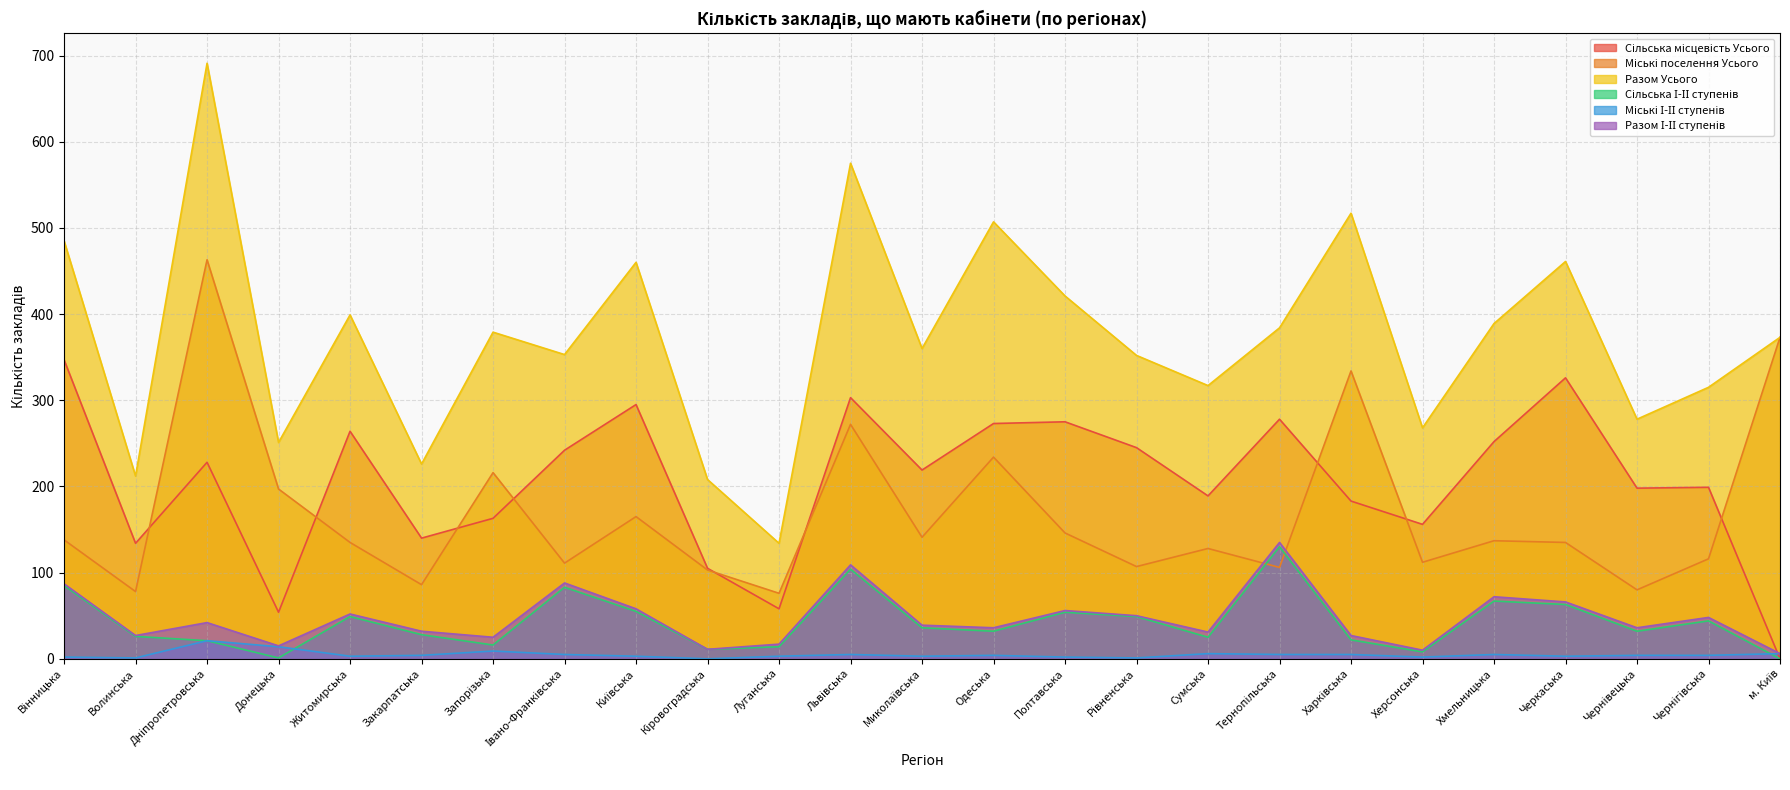

What is the value of the Сільська І-ІІ ступенів point at the 11th from the left?

14